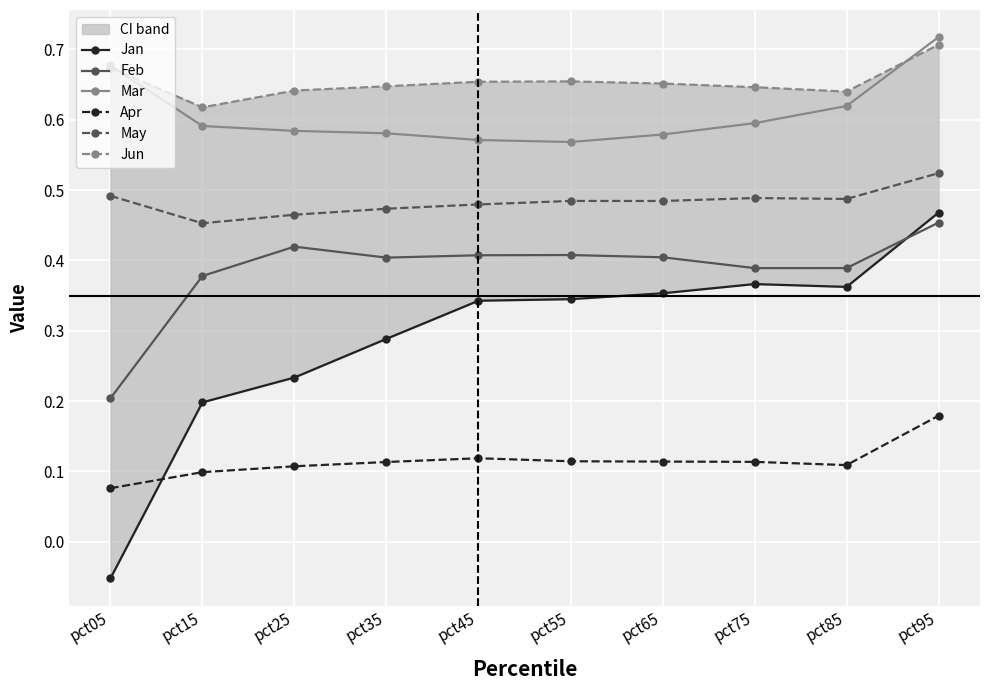

List the series in order of their peak value, lowest first.

Apr, Feb, Jan, May, Jun, Mar